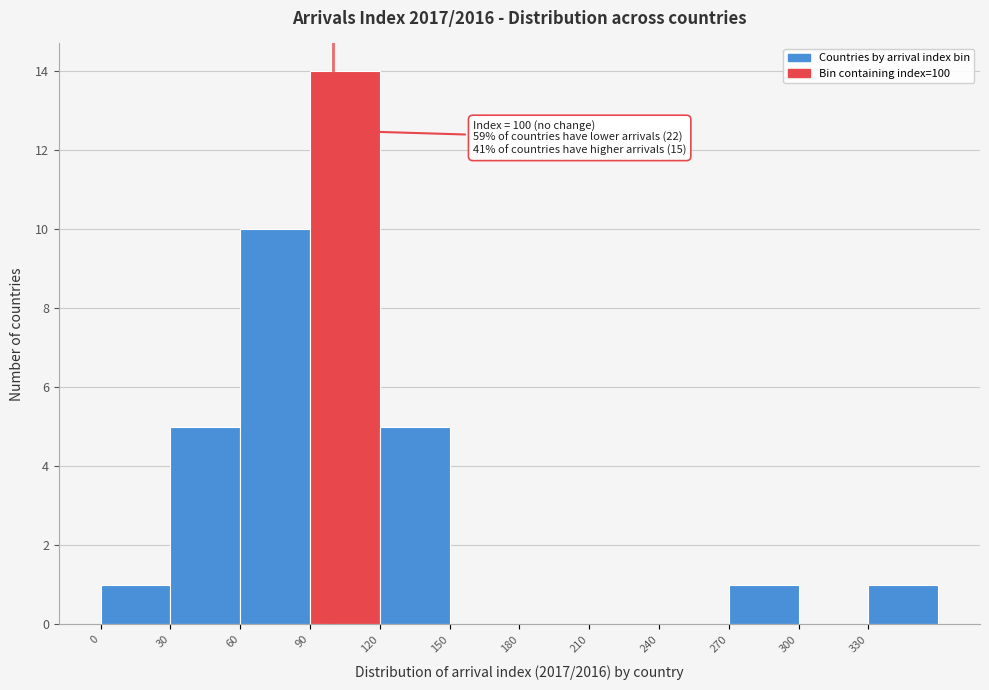

Over which range of the x-axis is the bar tallest?

90 to 120